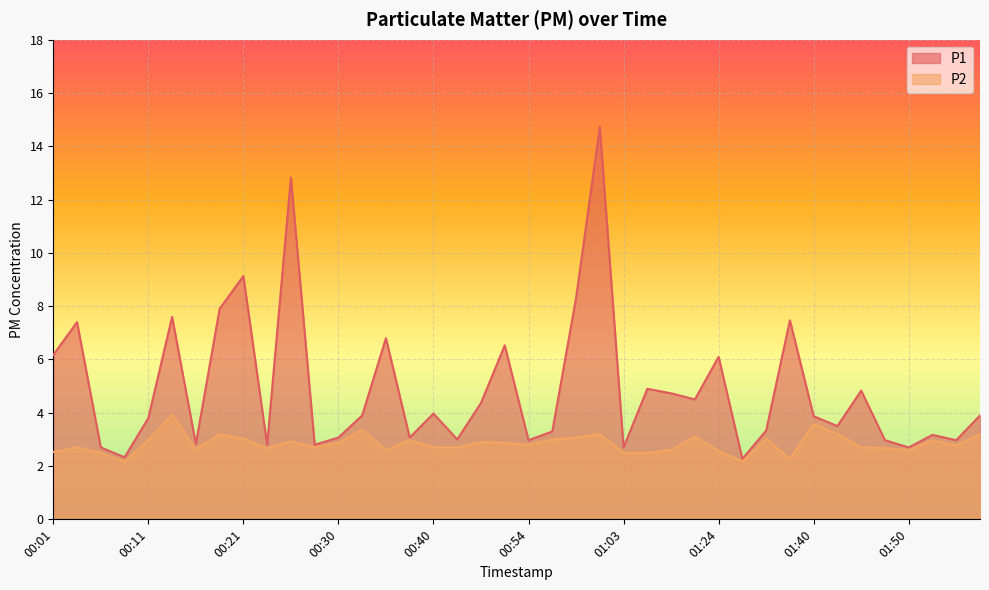

What is the difference between the P1 values at 00:13 and 00:16?

4.8